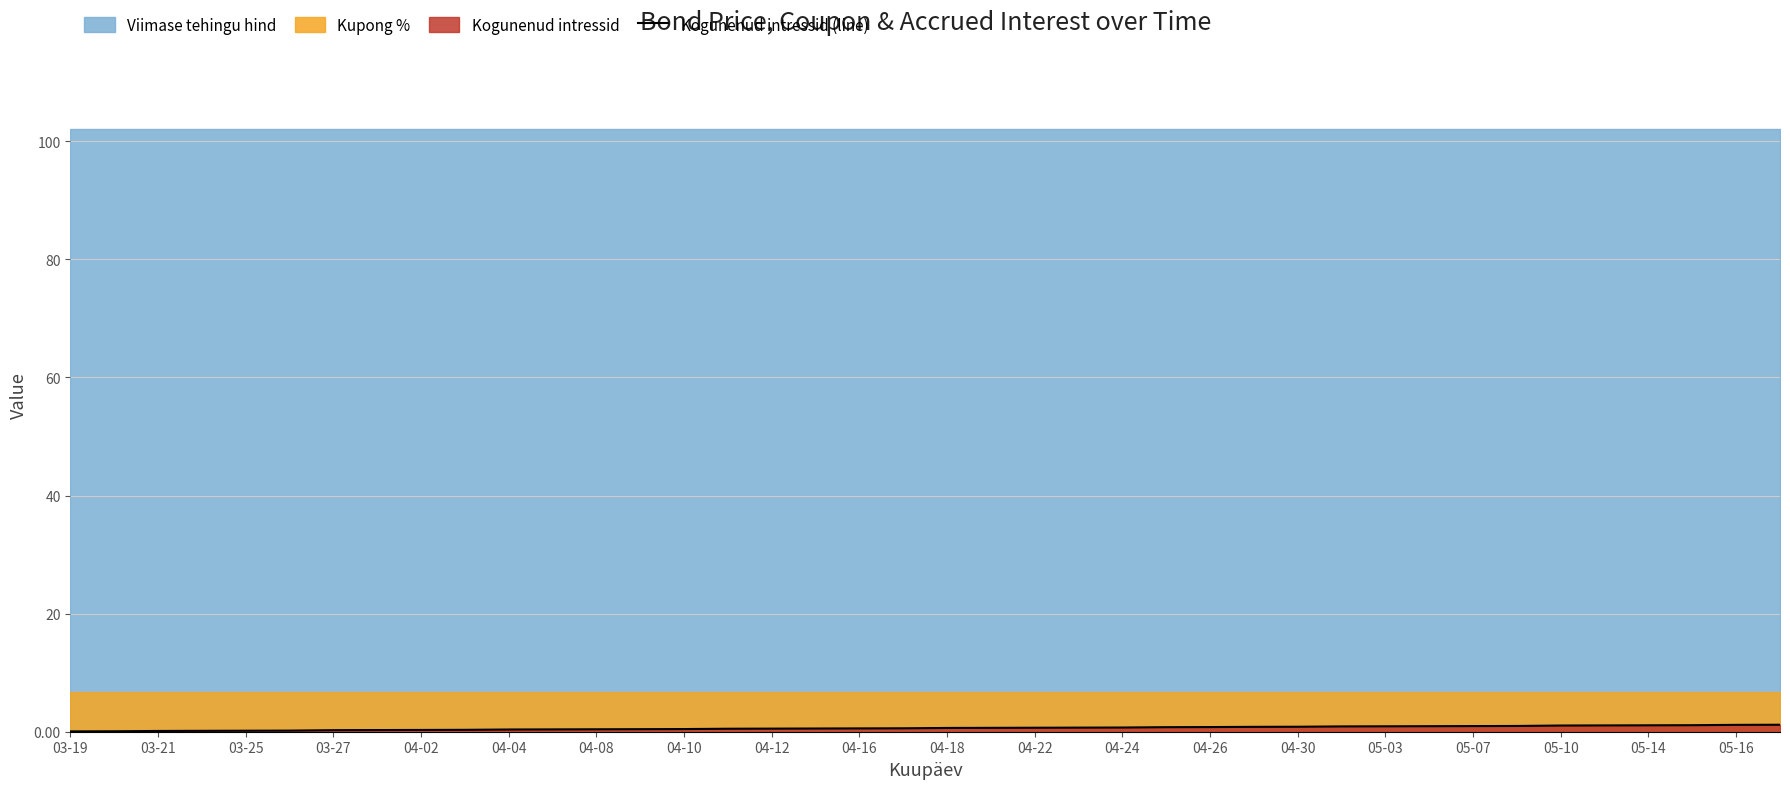

What is the label of the 34th point from the right?

03-27